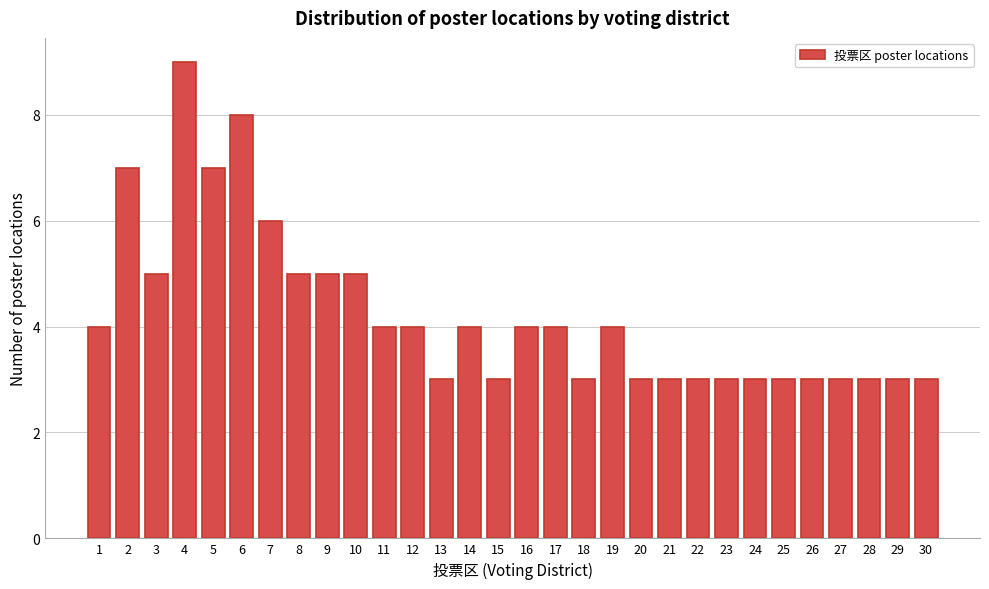

Reading left to right, what are all the values shown in this chart?

1=4	2=7	3=5	4=9	5=7	6=8	7=6	8=5	9=5	10=5	11=4	12=4	13=3	14=4	15=3	16=4	17=4	18=3	19=4	20=3	21=3	22=3	23=3	24=3	25=3	26=3	27=3	28=3	29=3	30=3